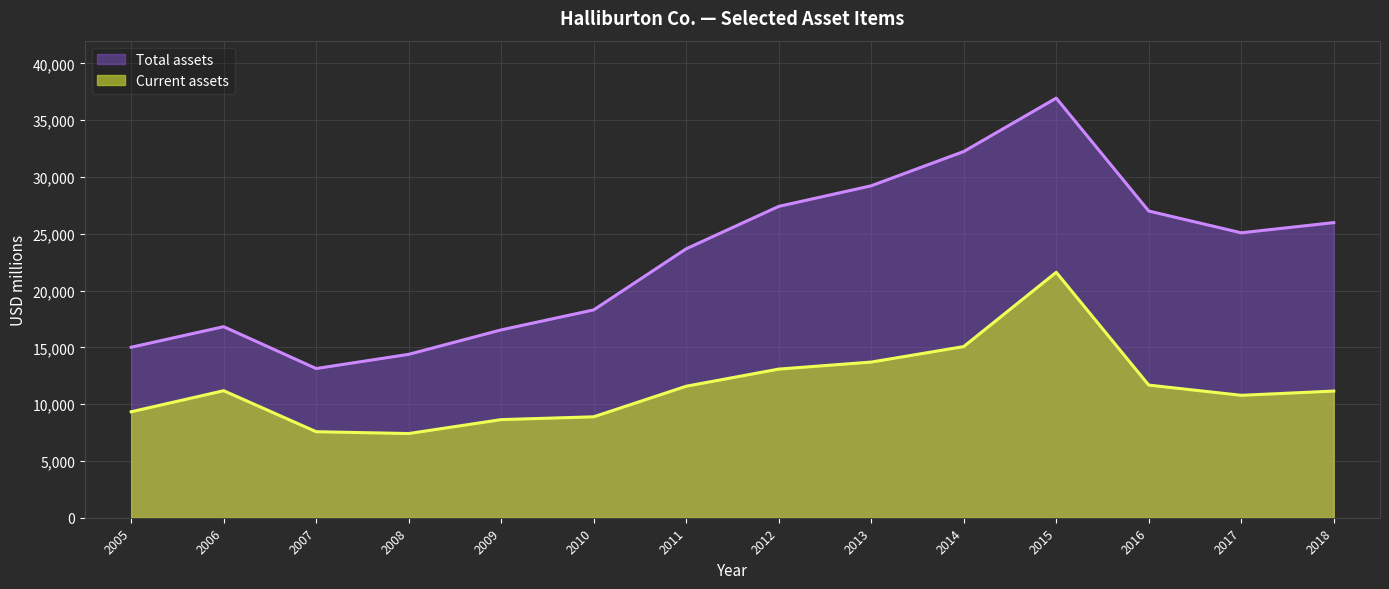

What value does the Total assets series have at 2015?

36942